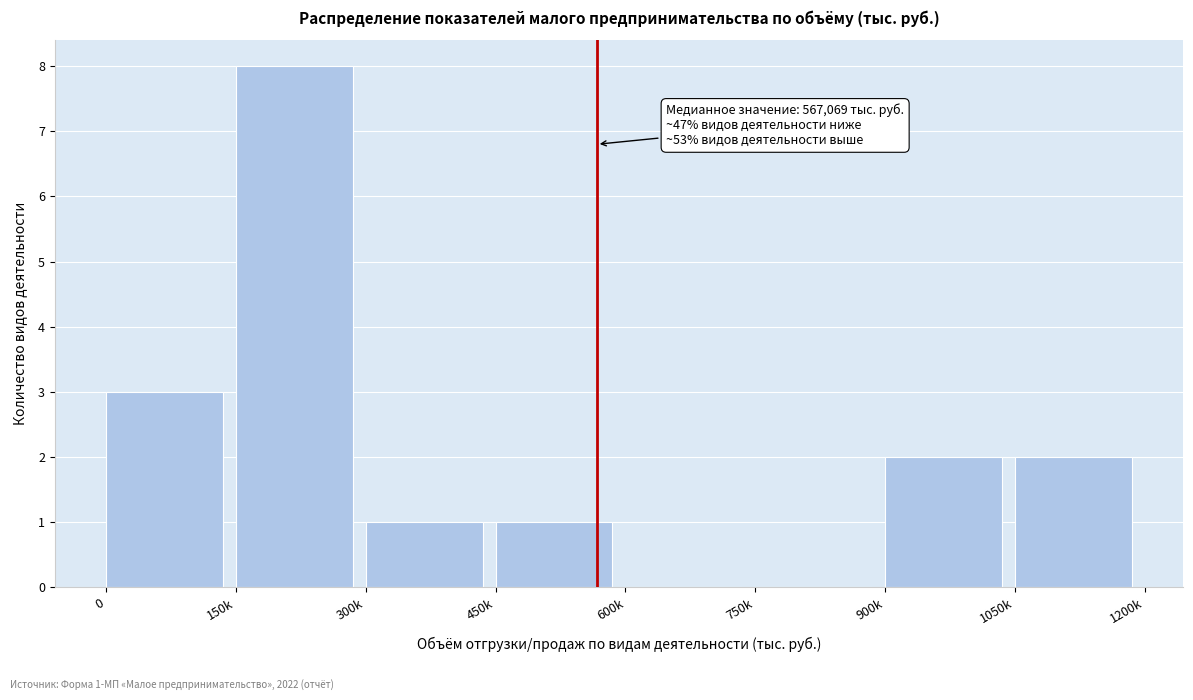

Reading right to left, what are all the values shown in this chart?

1050k=2	900k=2	750k=0	600k=0	450k=1	300k=1	150k=8	0=3